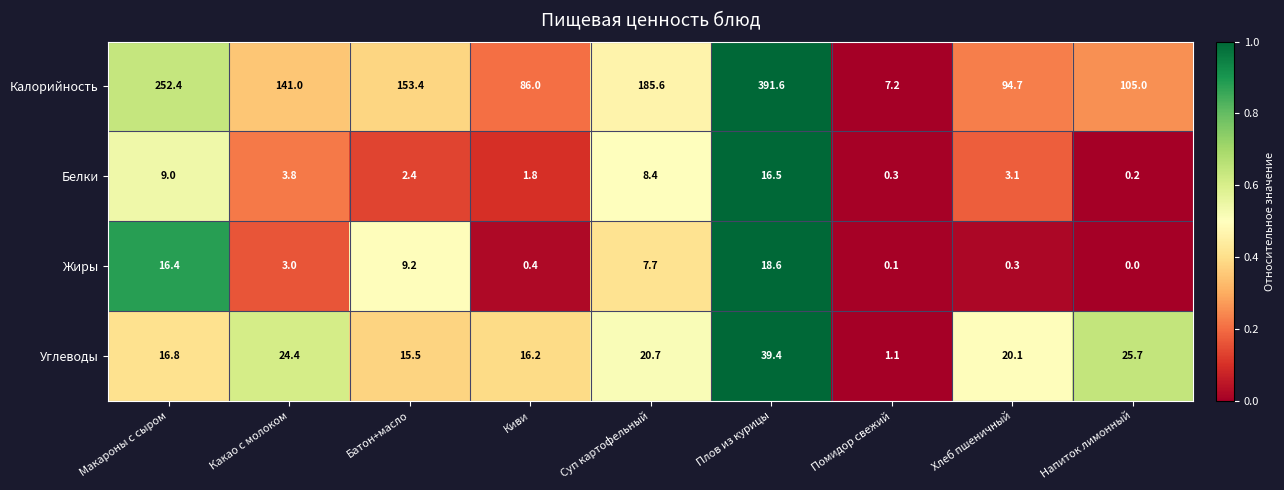

How many series are shown in this chart?

4